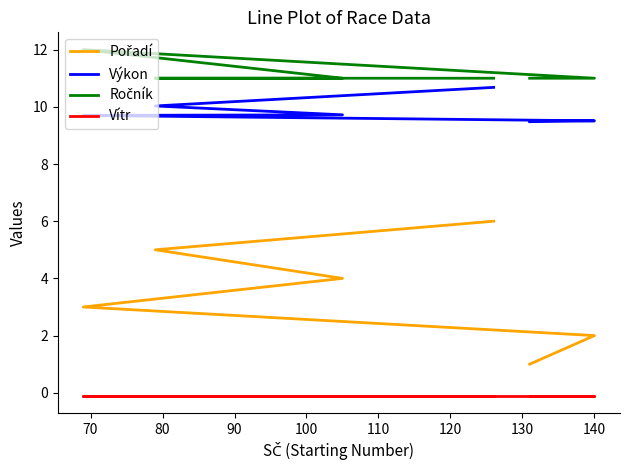

True or false: Pořadí and Ročník intersect in this chart.

False